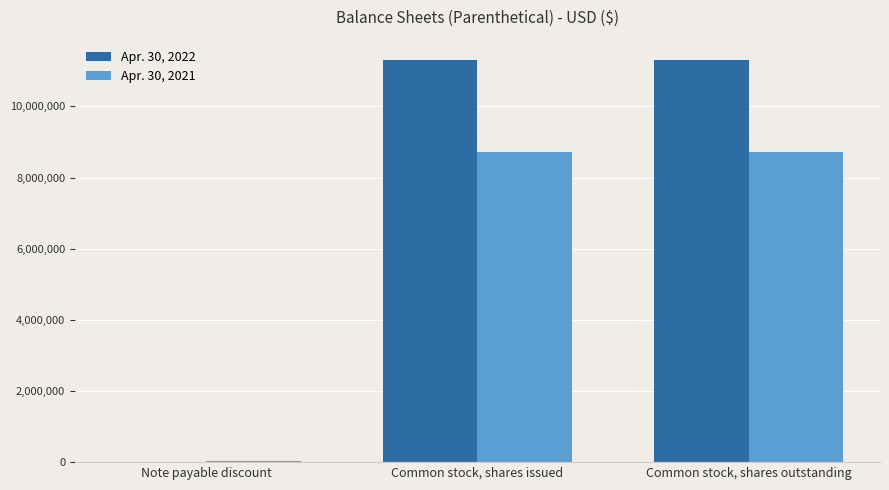

Is it true that Apr. 30, 2022 equals 6145072 at Common stock, shares outstanding?

False